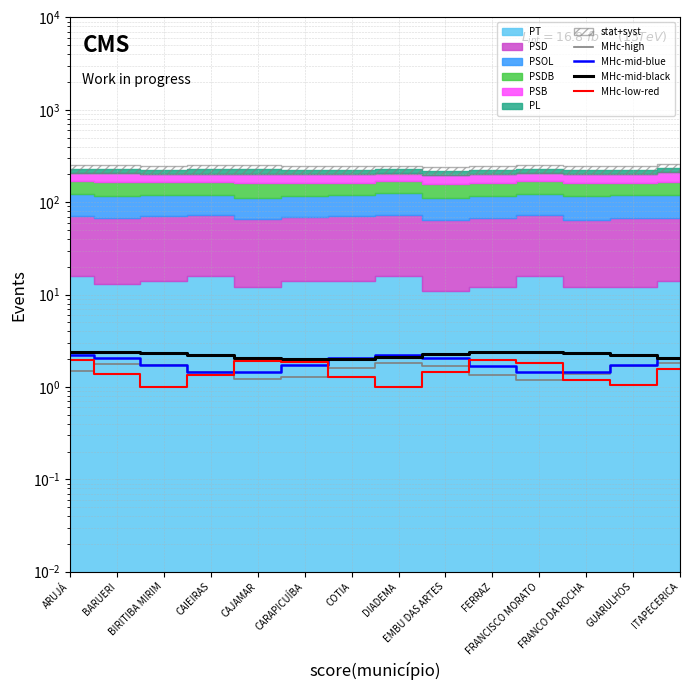

What is the label of the 7th point from the left?

COTIA